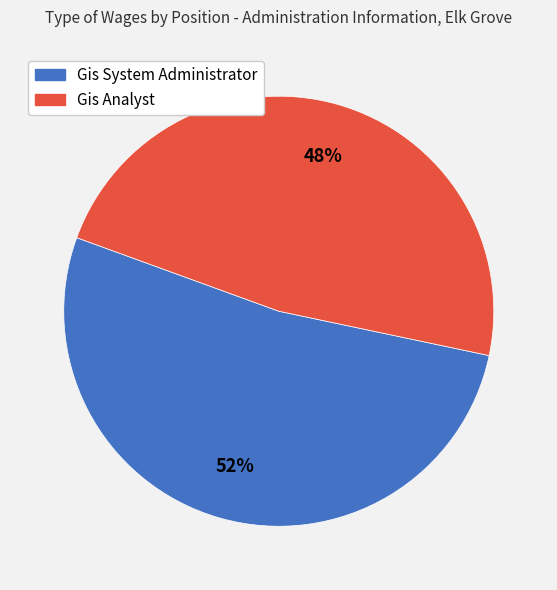

To the nearest percent, what portion does Gis Analyst represent?

48%